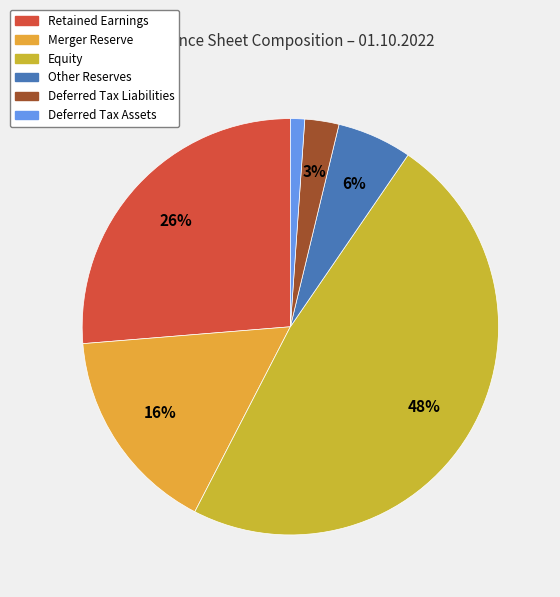

To the nearest percent, what is the combined percentage of Other Reserves and Deferred Tax Assets?

7%